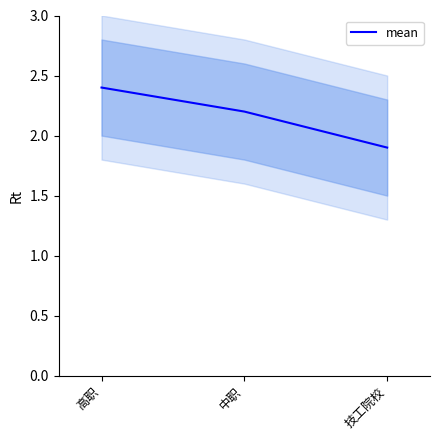

What is the change in value from 中职 to 技工院校?

-0.3